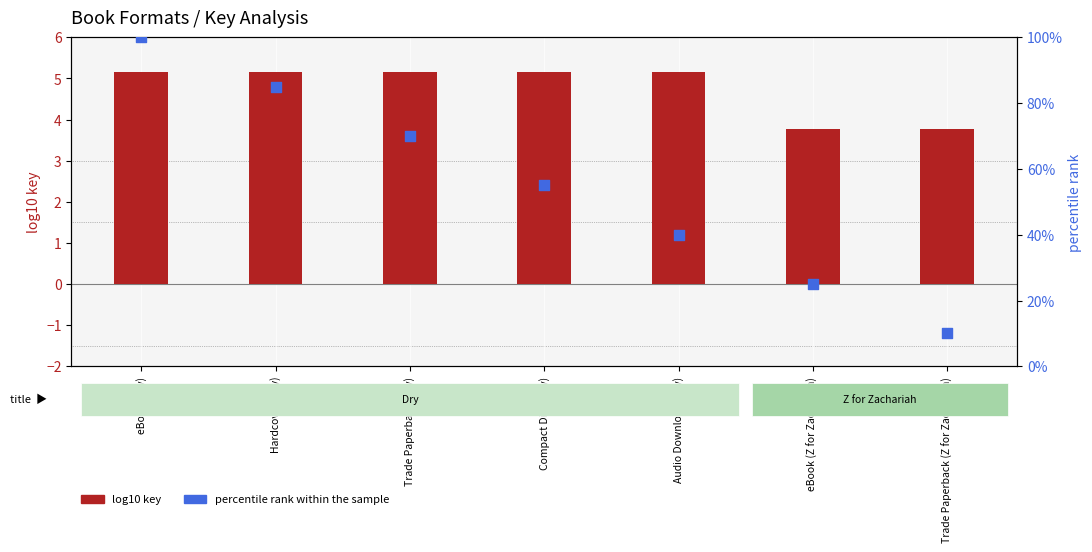

Which series contains the highest Y value?

percentile rank within the sample